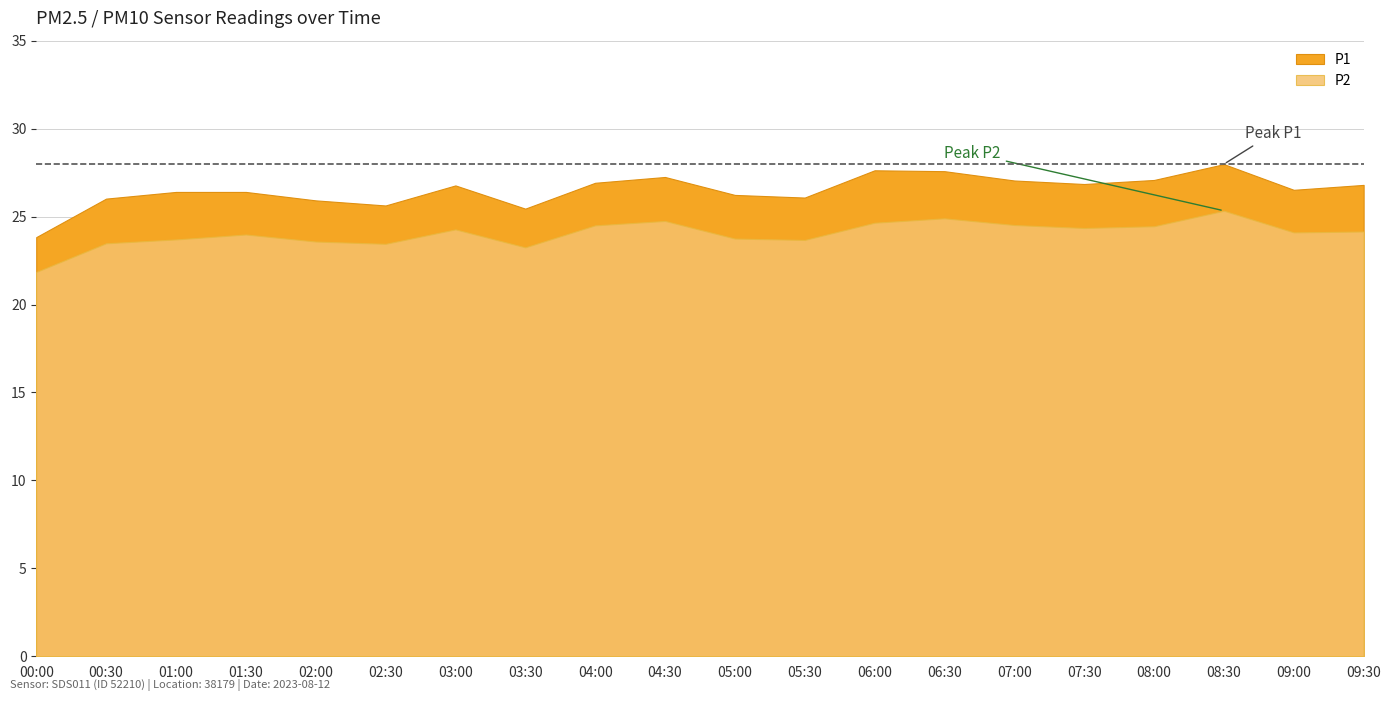

In P1, how many points are higher than both neighbors (excluding endpoints)?

4